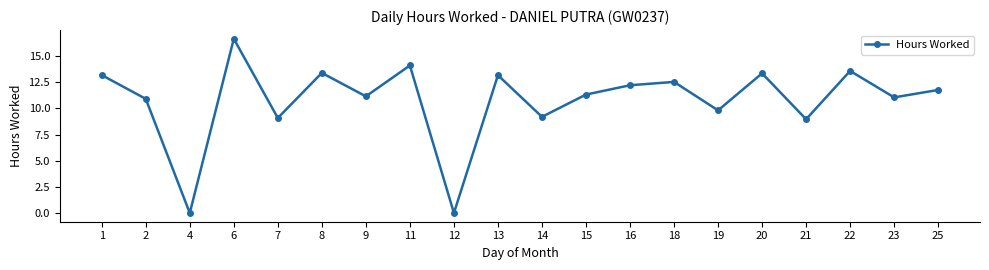

Which has a higher value, 18 or 6?

6